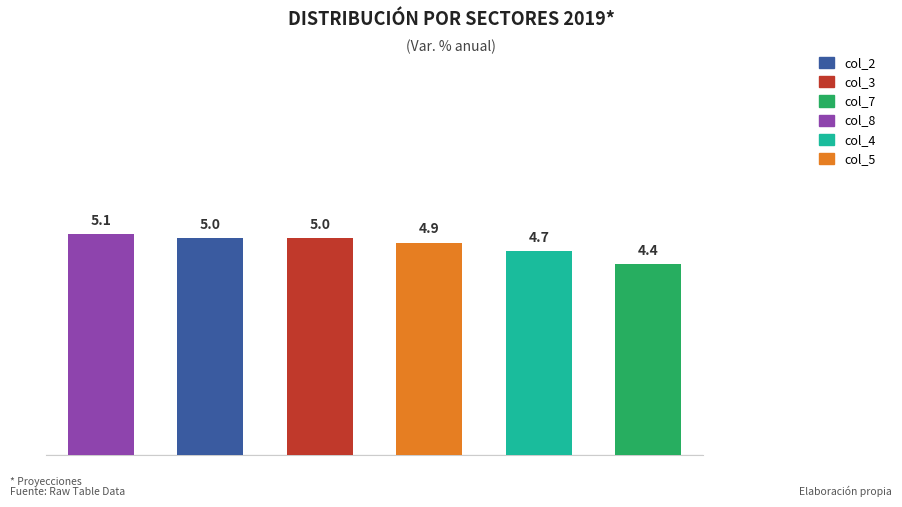

What is the value of the 5th bar from the left?

4.7